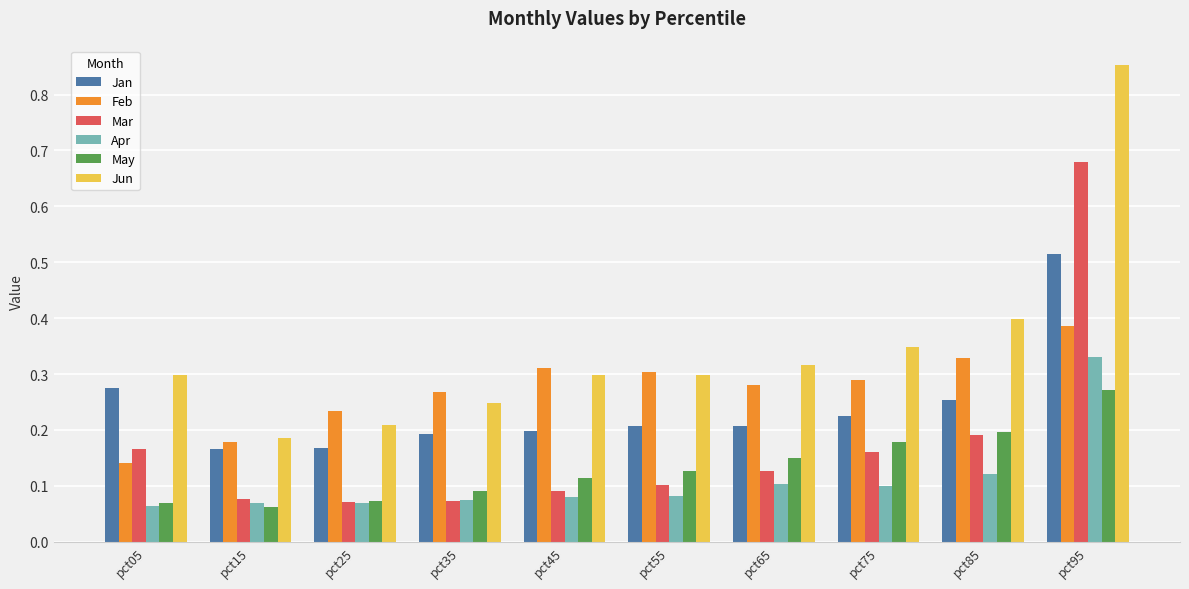

What are all the series names shown in the legend?

Jan, Feb, Mar, Apr, May, Jun